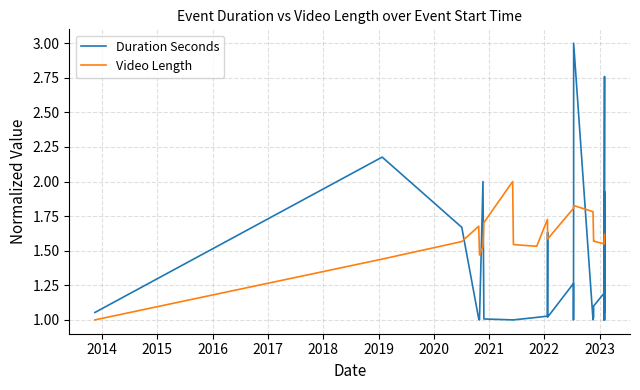

How many intersections are there between Video Length and Duration Seconds?

15